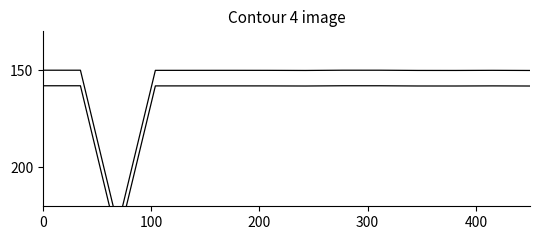

True or false: uin offset and uin intersect in this chart.

False